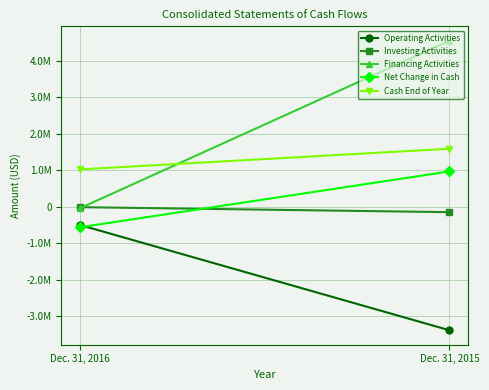

At how many categories does at least one series exceed 695572?

2